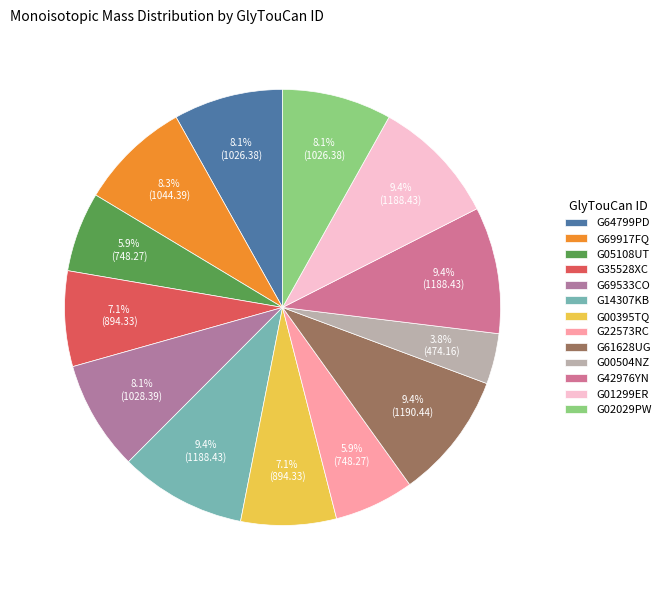

Is G02029PW the majority of the pie?

No